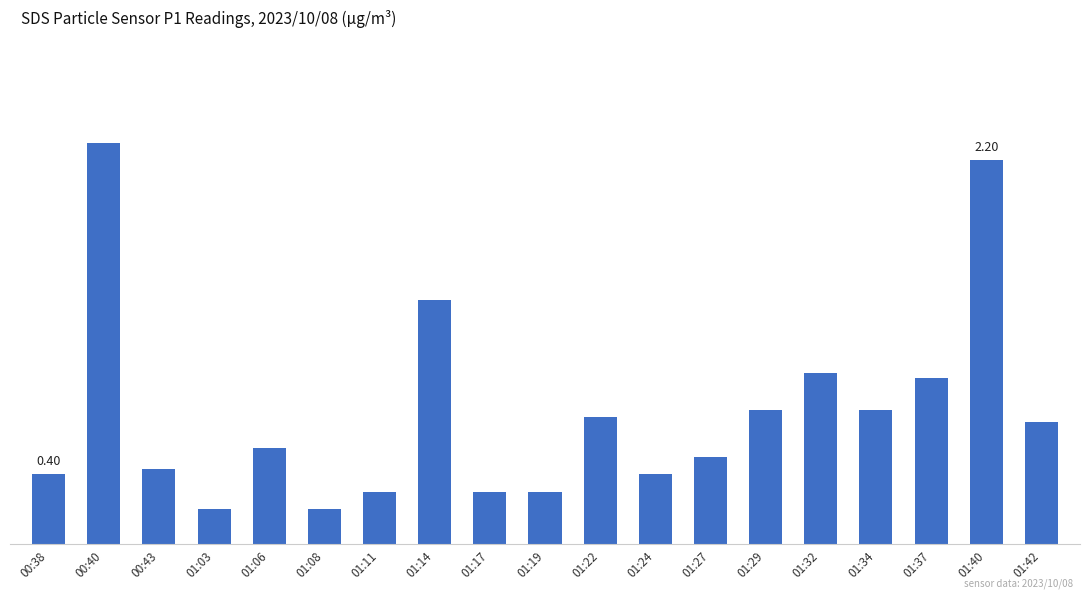

What is the difference between the maximum and minimum values?

2.1